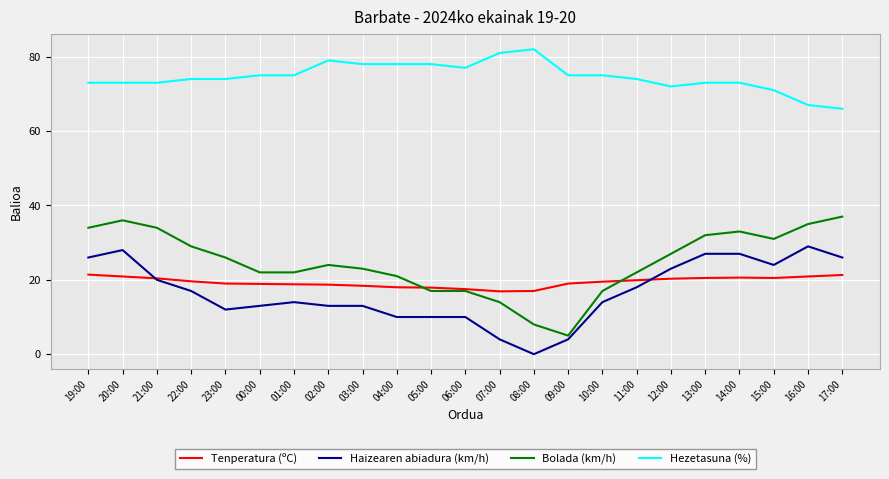

True or false: Bolada (km/h) and Haizearen abiadura (km/h) intersect in this chart.

False